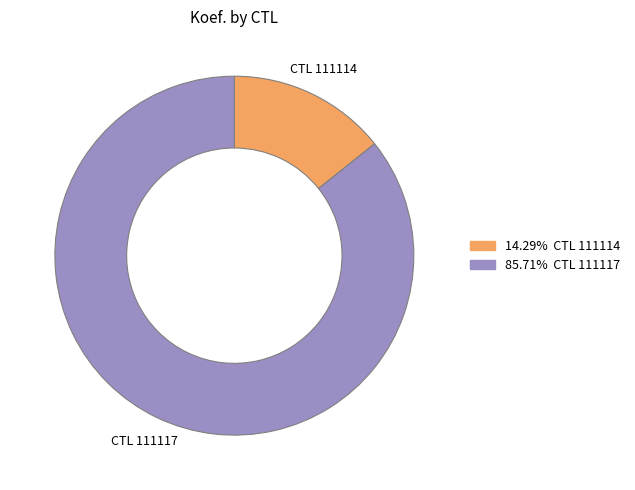

Does any single category account for the majority?

Yes